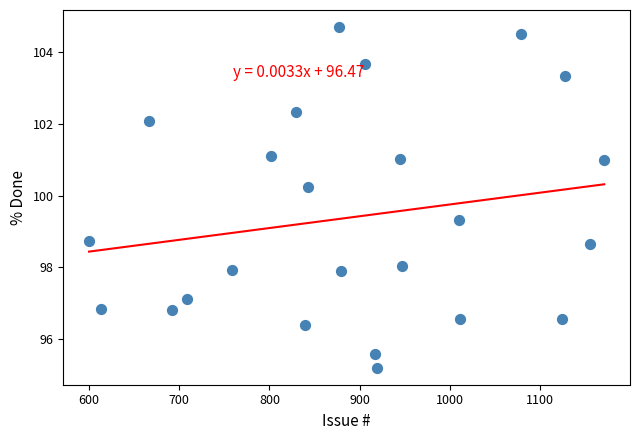

What is the range of Y values (max minus min)?

9.5